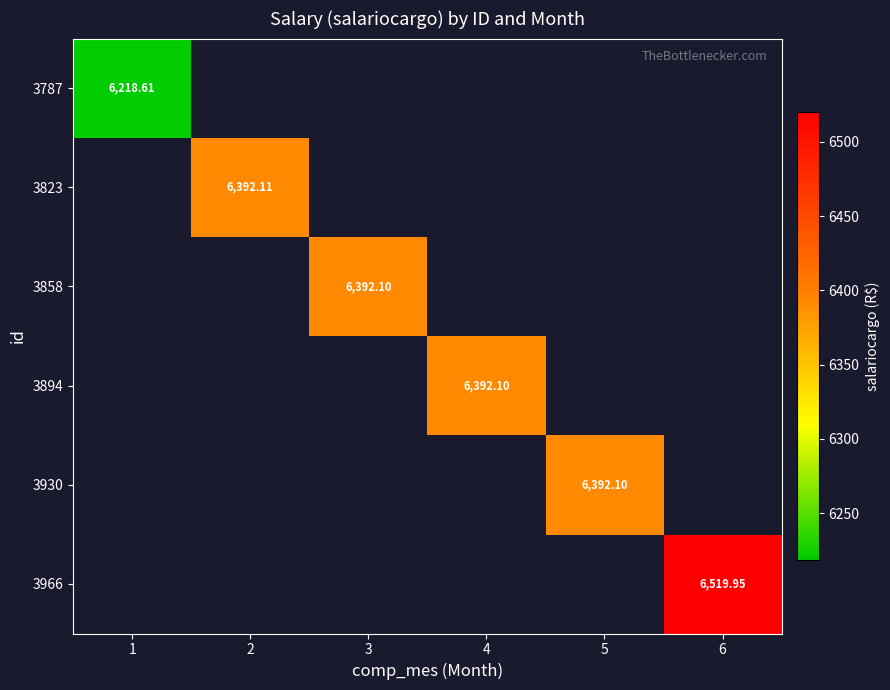

List the series in order of their peak value, lowest first.

3787, 3823, 3858, 3894, 3930, 3966